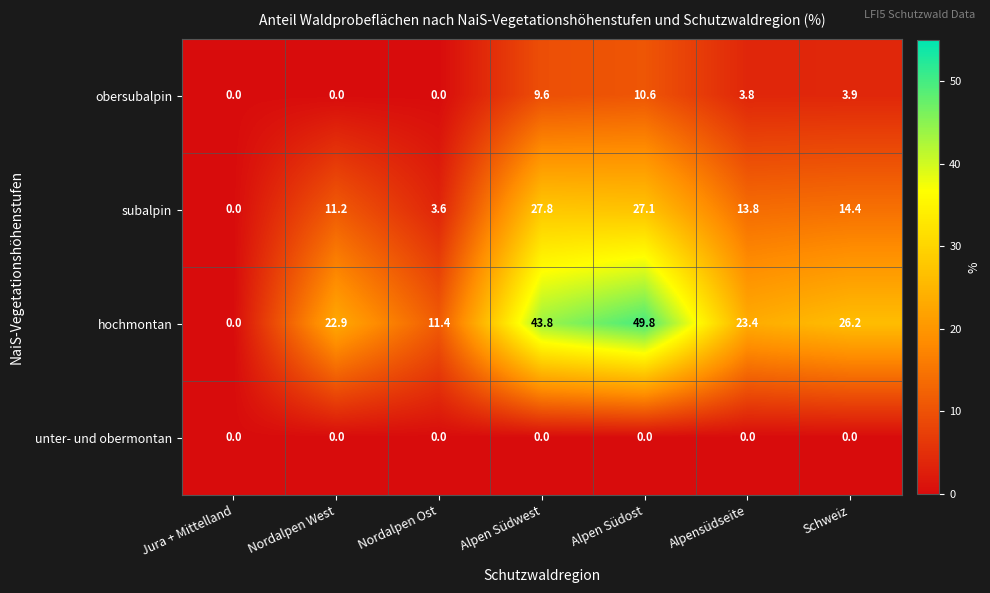

Rank the series by their maximum value, from lowest to highest.

unter- und obermontan, obersubalpin, subalpin, hochmontan